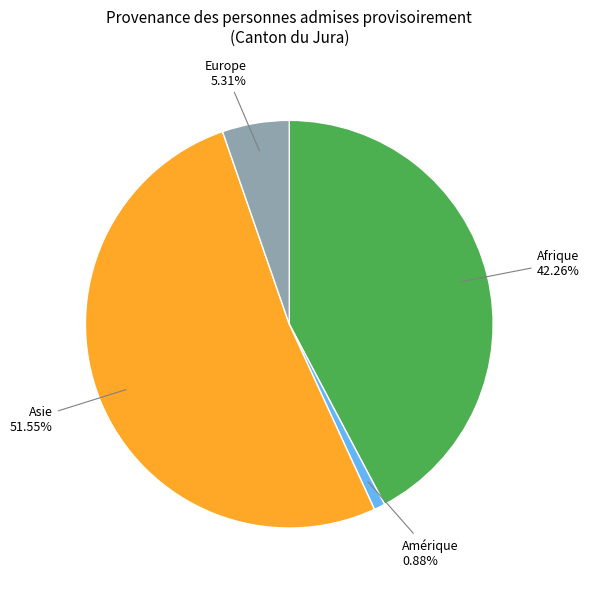

How many slices are in this pie chart?

4